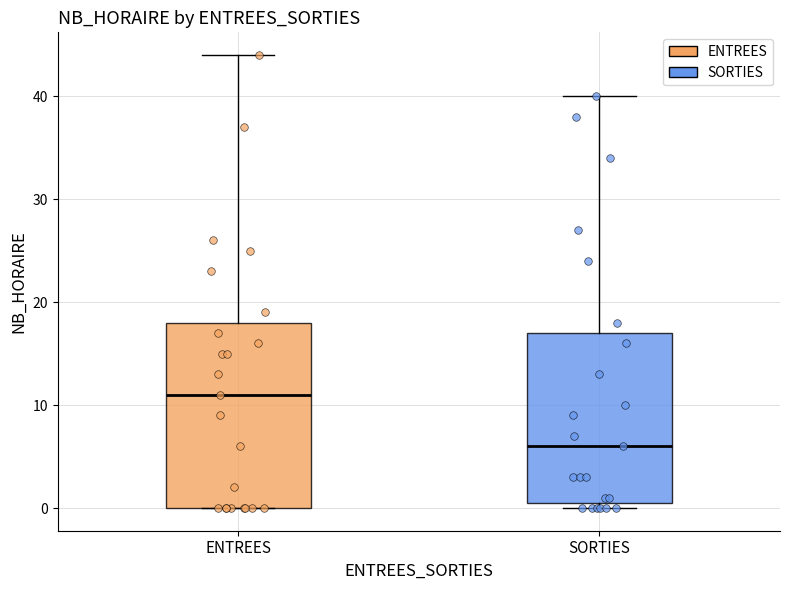

Where is the upper edge of the box for SORTIES on the y-axis? The values are not printed on the chart, so give them approximately, as read against the axis.

17